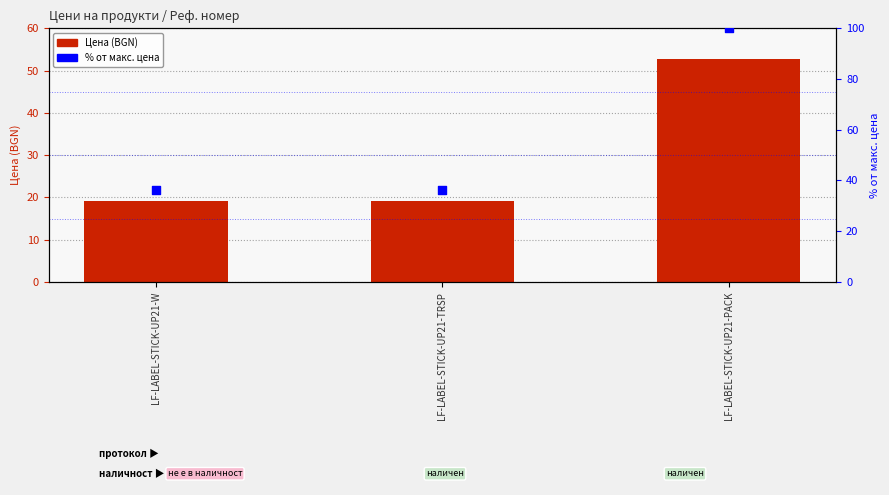

What is the total value across all series at LF-LABEL-STICK-UP21-W?

55.6